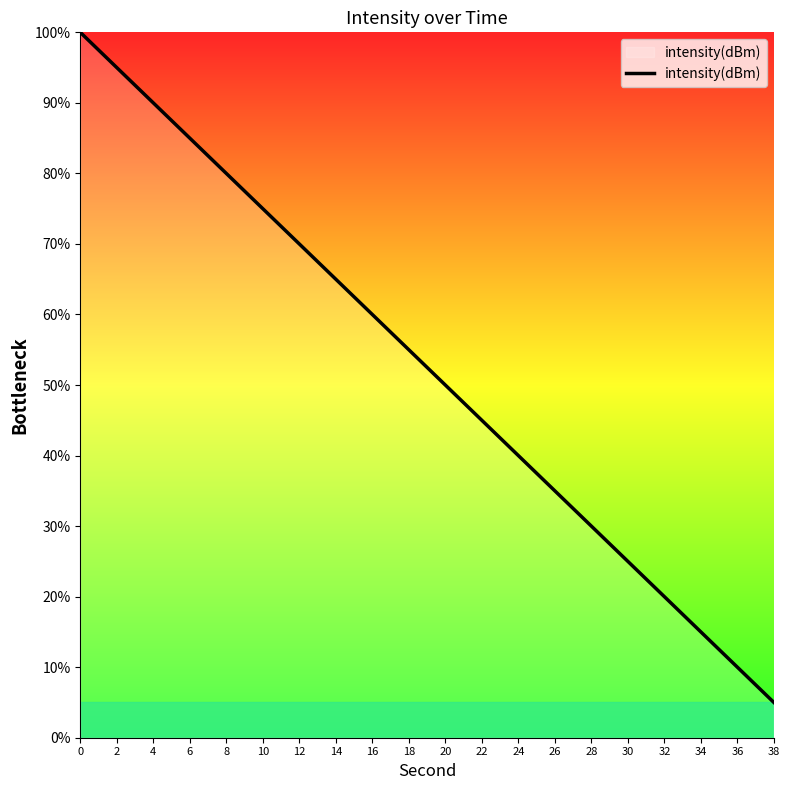

The chart shows a value of 7 at 30. True or false?

False